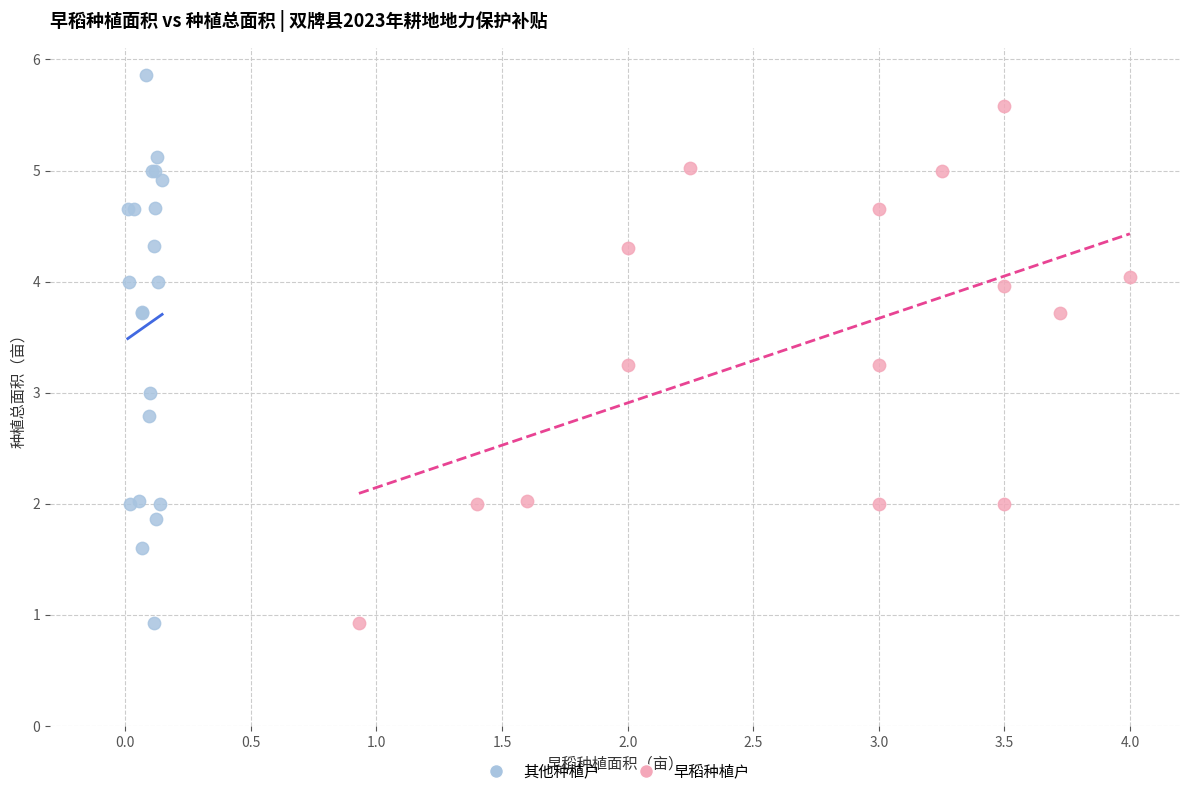

Which series has the widest spread of Y values?

其他种植户